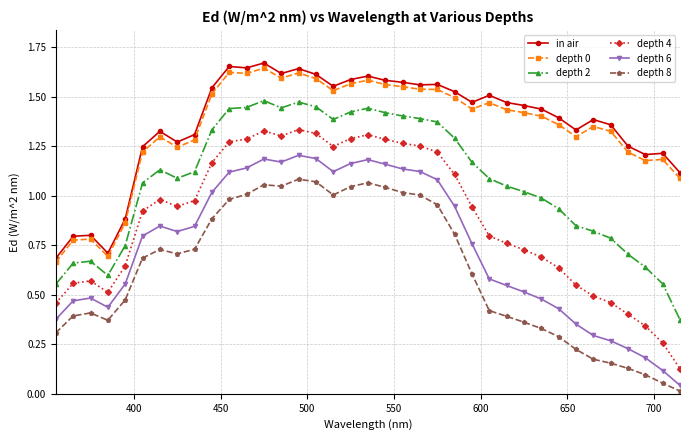

Which series has the widest spread of values?

depth 4